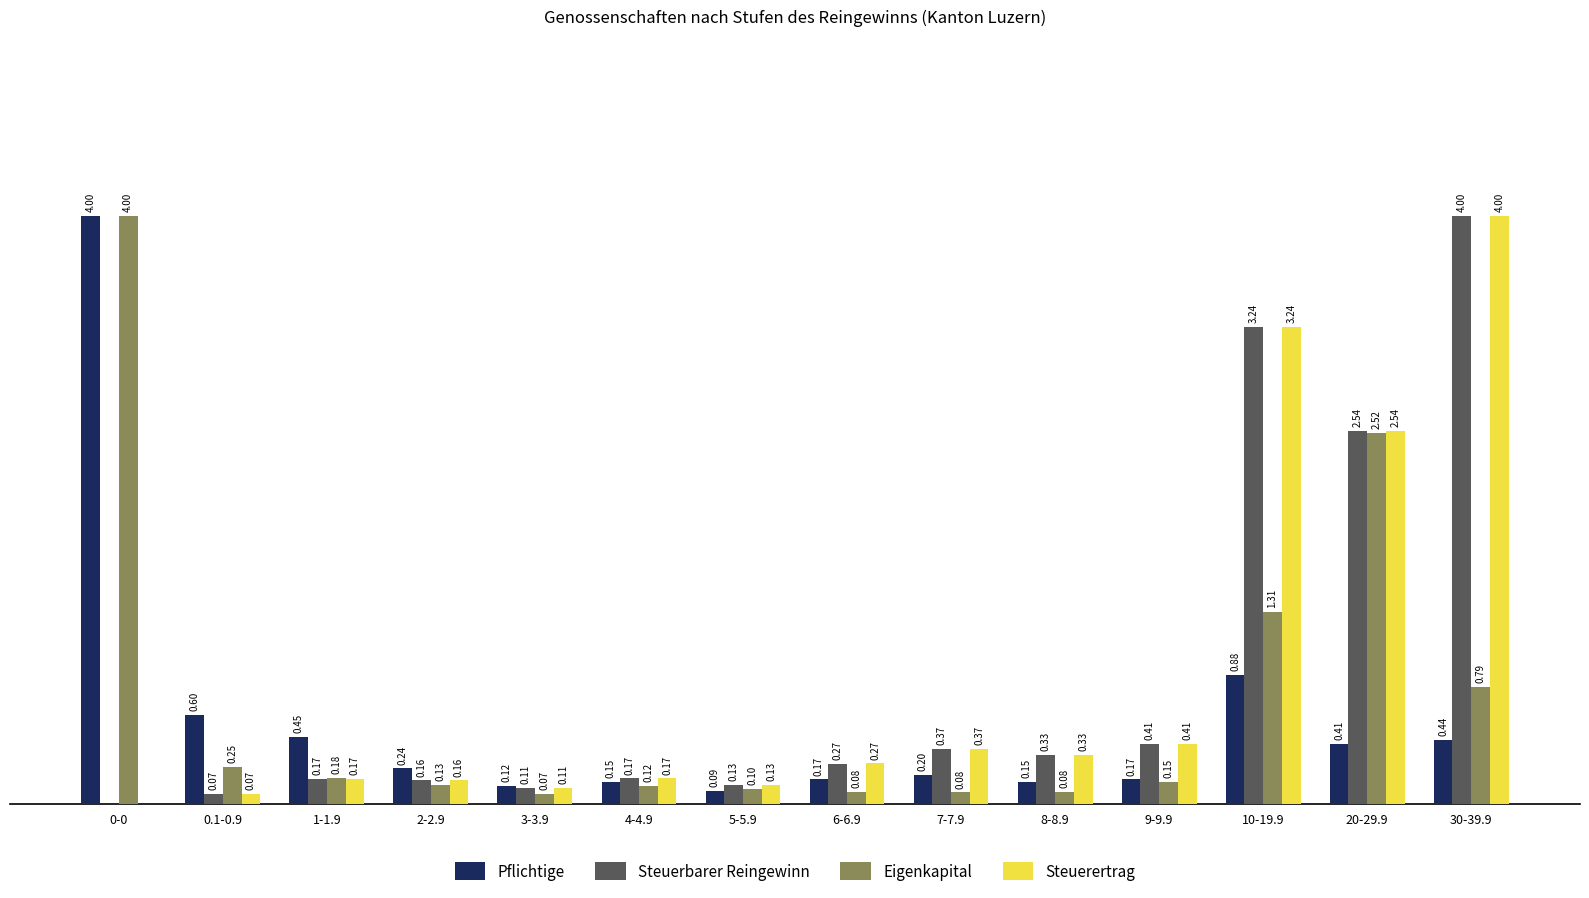

At which category is the sum across all series the highest?

30-39.9